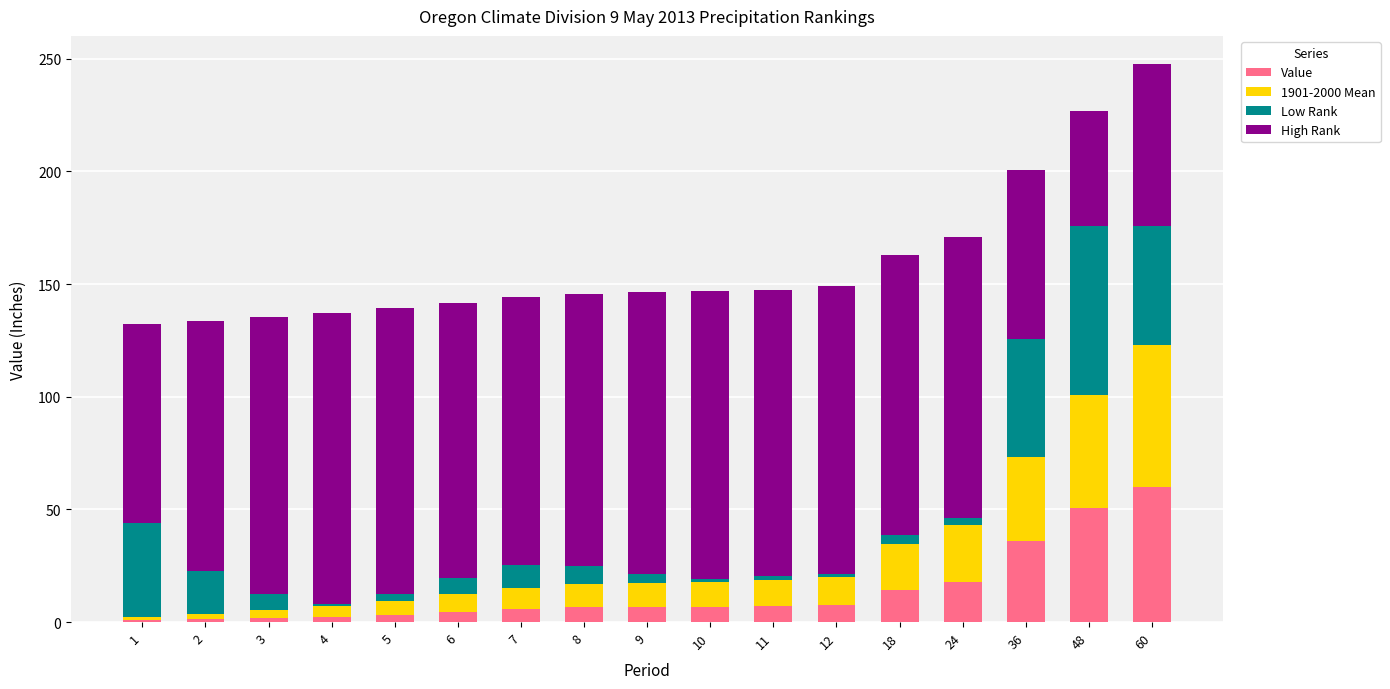

What is the difference between the maximum and second lowest values in the Value series?

58.7